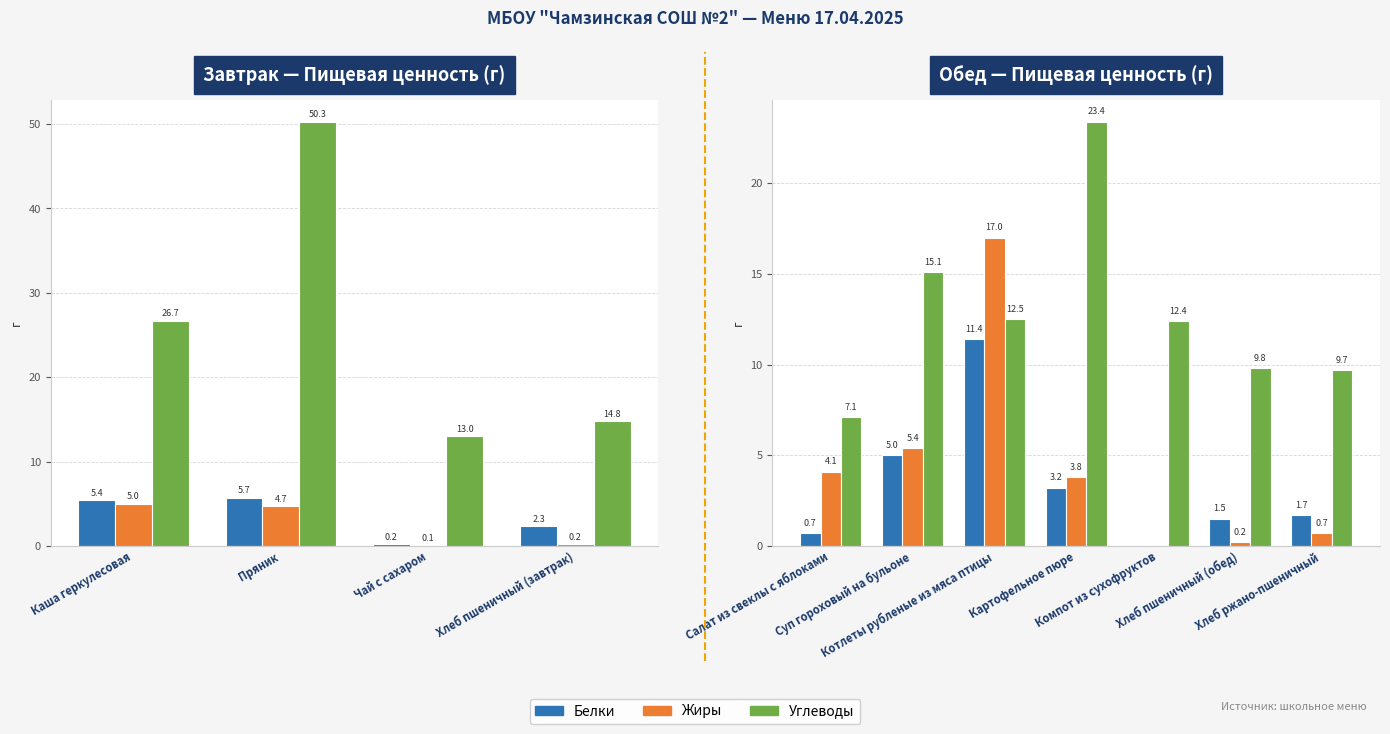

Is it true that Белки equals -4.2 at Компот из сухофруктов?

False